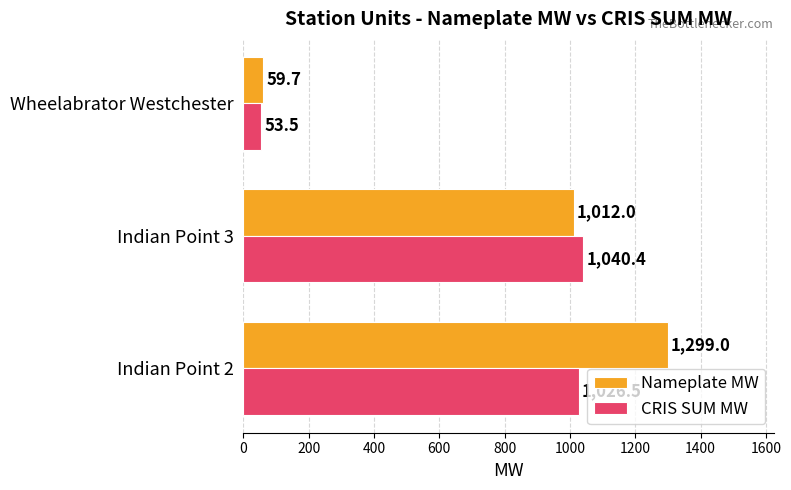

What is the difference between the highest and lowest values at Indian Point 3?

28.4